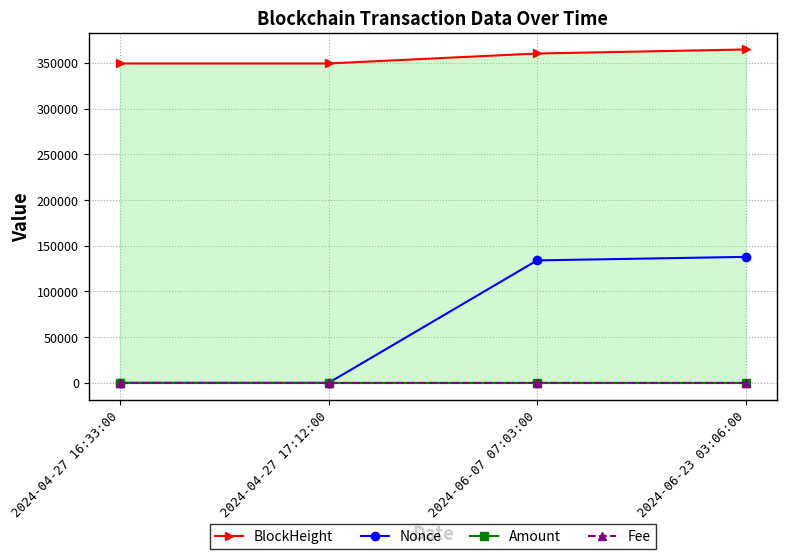

What is the value of the Nonce point at the 4th from the left?

137829.0